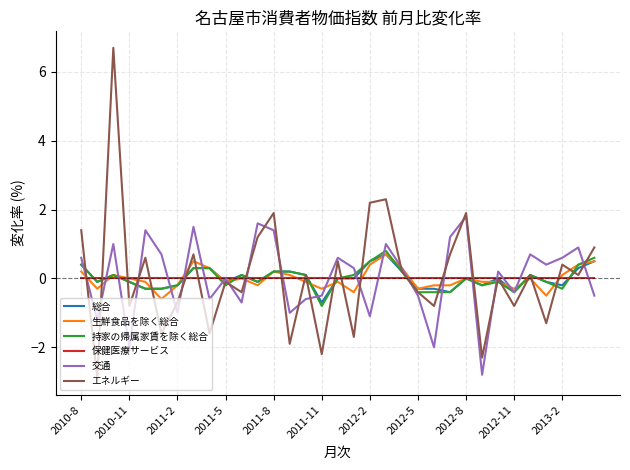

Which series has the widest spread of values?

エネルギー